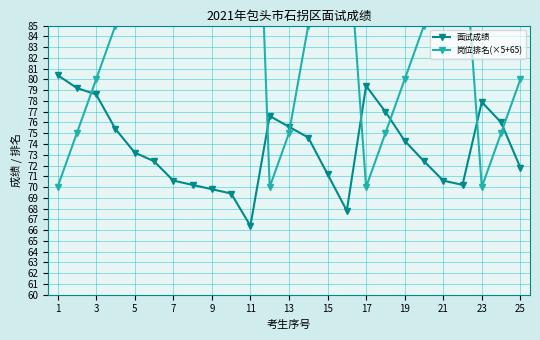

Rank the series by their average value, from highest to lowest.

岗位排名(×5+65), 面试成绩